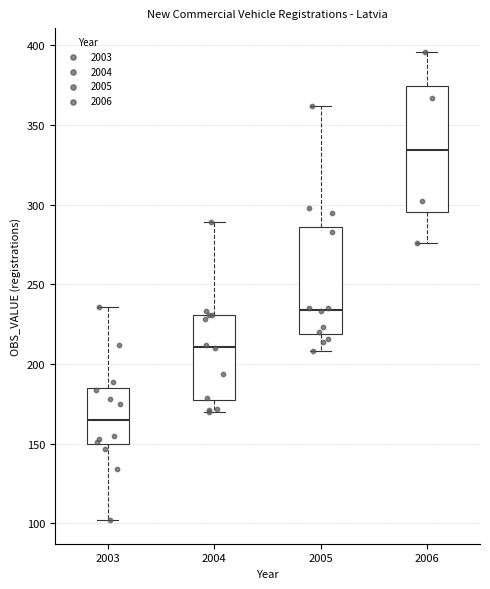

Comparing the boxes themselves (not the whiskers), which one is the tallest?

2006